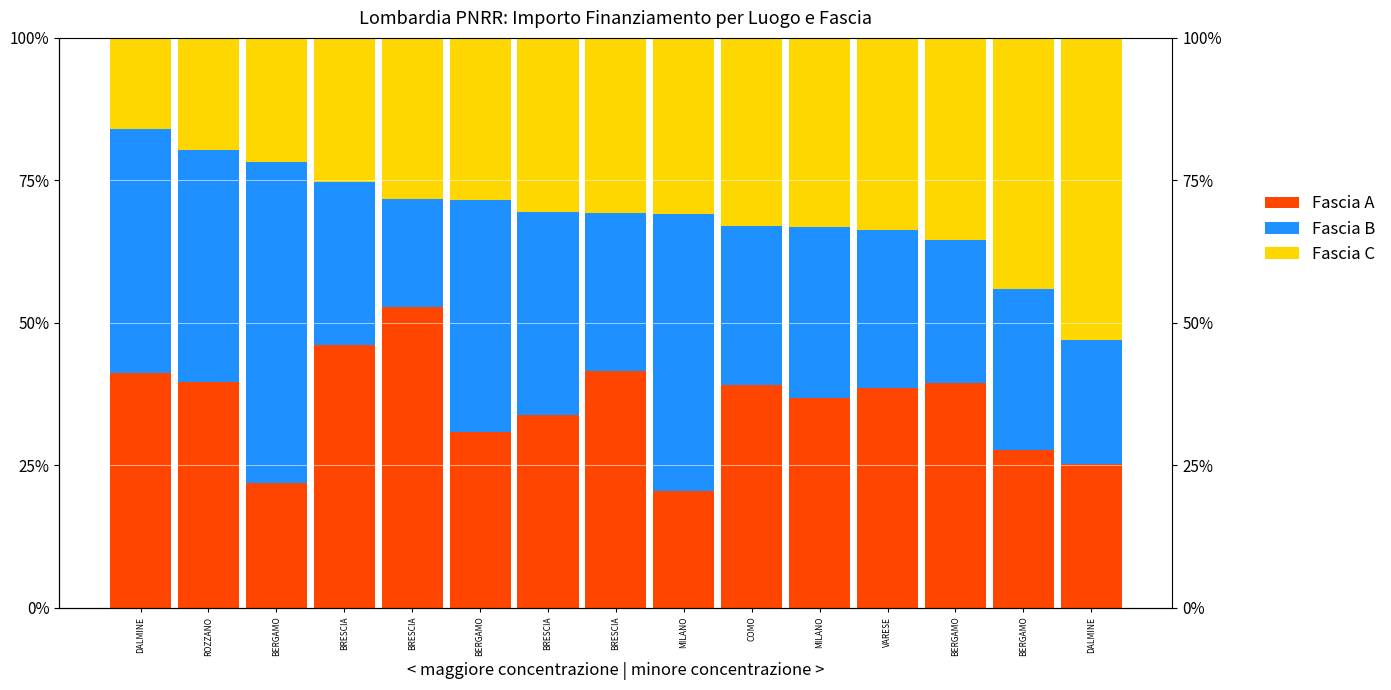

What is the greatest value displayed?

56.4